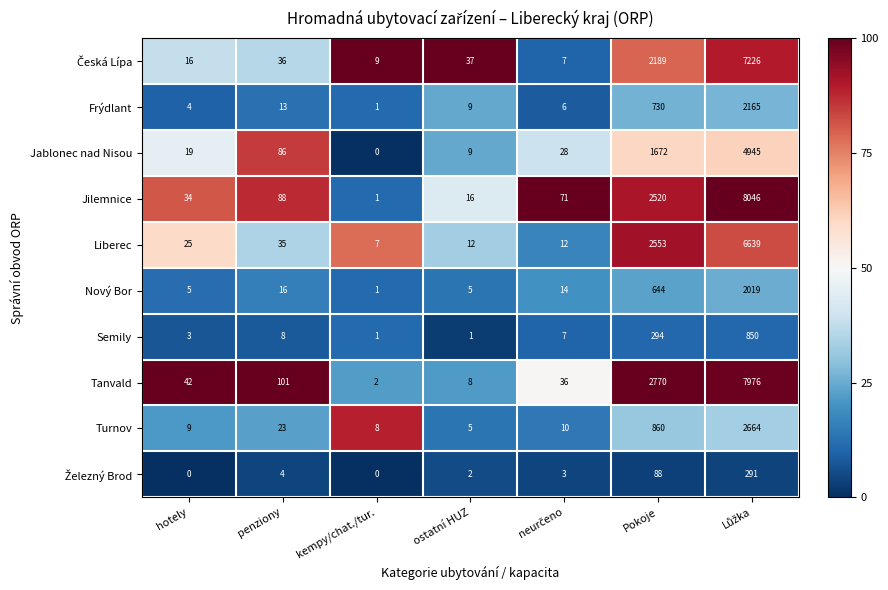

What is the difference between the highest and lowest values at penziony?

97